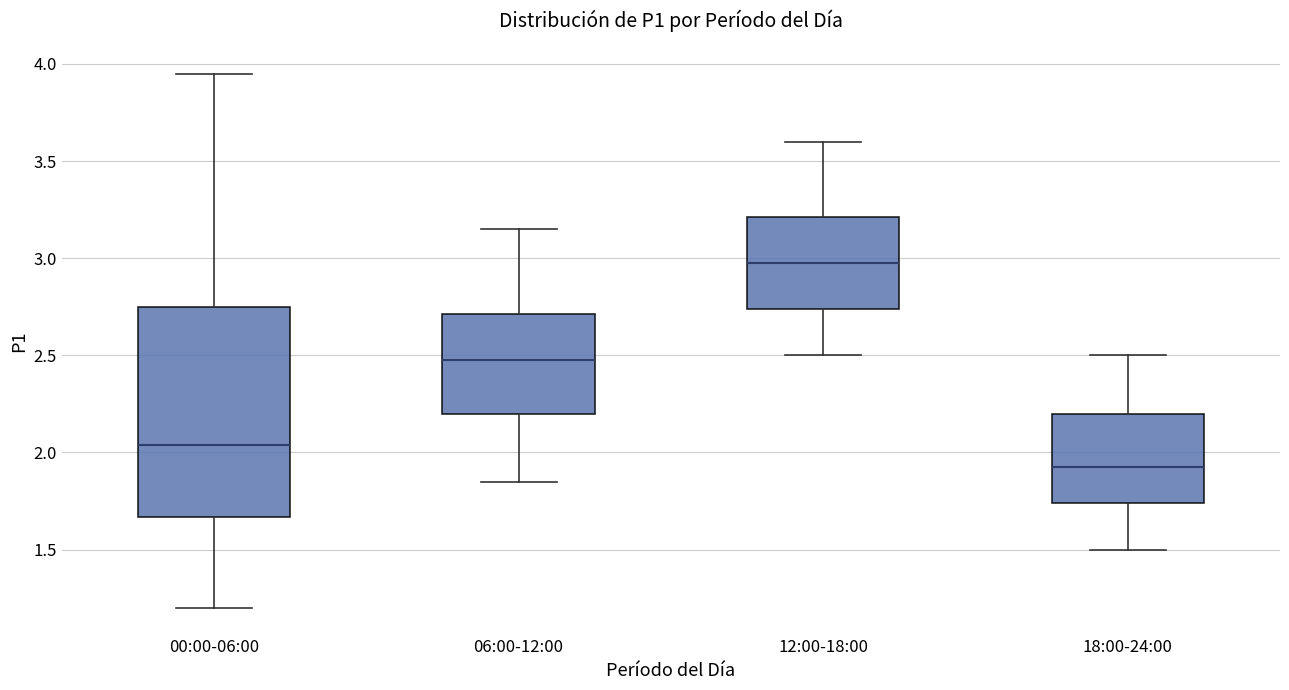

Reading left to right, read every box against the y-axis: the position of its median line, the range the box covers, and the ends of its whiskers. The values are not printed on the chart, so give them approximately, as read against the axis.

00:00-06:00: median 2.05, box 1.65 to 2.75, whiskers 1.20 to 3.95
06:00-12:00: median 2.50, box 2.20 to 2.70, whiskers 1.85 to 3.15
12:00-18:00: median 3.00, box 2.75 to 3.20, whiskers 2.50 to 3.60
18:00-24:00: median 1.95, box 1.75 to 2.20, whiskers 1.50 to 2.50